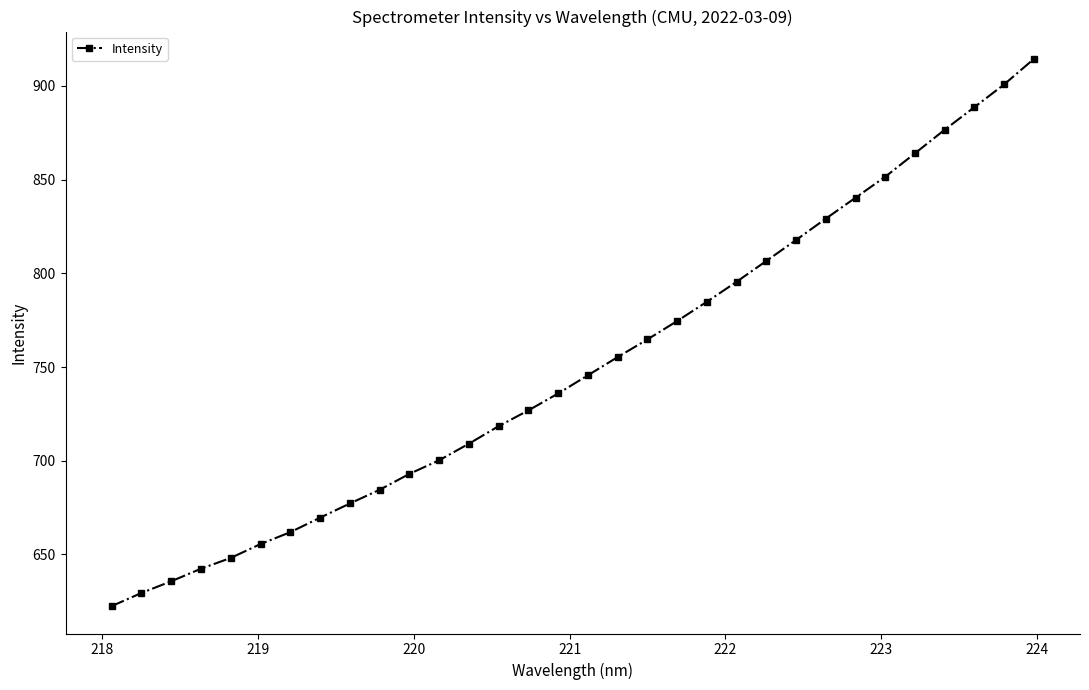

What is the value of the 31st point from the left?

900.8